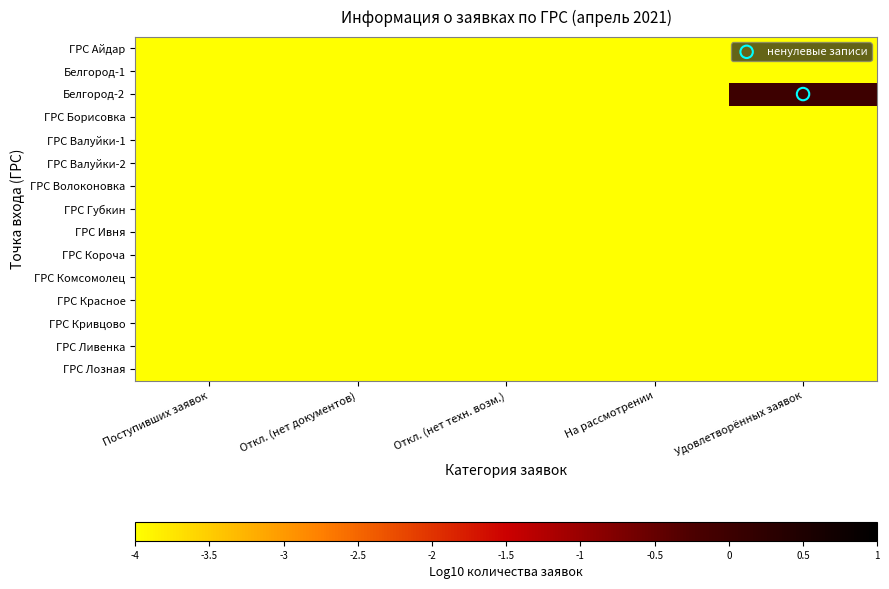

Reading left to right, extract all data points from this chart.

ГРС Айдар: Поступивших заявок=-4.0	Откл. (нет документов)=-4.0	Откл. (нет техн. возм.)=-4.0	На рассмотрении=-4.0	Удовлетворённых заявок=-4.0
Белгород-1: Поступивших заявок=-4.0	Откл. (нет документов)=-4.0	Откл. (нет техн. возм.)=-4.0	На рассмотрении=-4.0	Удовлетворённых заявок=-4.0
Белгород-2: Поступивших заявок=-4.0	Откл. (нет документов)=-4.0	Откл. (нет техн. возм.)=-4.0	На рассмотрении=-4.0	Удовлетворённых заявок=0.0
ГРС Борисовка: Поступивших заявок=-4.0	Откл. (нет документов)=-4.0	Откл. (нет техн. возм.)=-4.0	На рассмотрении=-4.0	Удовлетворённых заявок=-4.0
ГРС Валуйки-1: Поступивших заявок=-4.0	Откл. (нет документов)=-4.0	Откл. (нет техн. возм.)=-4.0	На рассмотрении=-4.0	Удовлетворённых заявок=-4.0
ГРС Валуйки-2: Поступивших заявок=-4.0	Откл. (нет документов)=-4.0	Откл. (нет техн. возм.)=-4.0	На рассмотрении=-4.0	Удовлетворённых заявок=-4.0
ГРС Волоконовка: Поступивших заявок=-4.0	Откл. (нет документов)=-4.0	Откл. (нет техн. возм.)=-4.0	На рассмотрении=-4.0	Удовлетворённых заявок=-4.0
ГРС Губкин: Поступивших заявок=-4.0	Откл. (нет документов)=-4.0	Откл. (нет техн. возм.)=-4.0	На рассмотрении=-4.0	Удовлетворённых заявок=-4.0
ГРС Ивня: Поступивших заявок=-4.0	Откл. (нет документов)=-4.0	Откл. (нет техн. возм.)=-4.0	На рассмотрении=-4.0	Удовлетворённых заявок=-4.0
ГРС Короча: Поступивших заявок=-4.0	Откл. (нет документов)=-4.0	Откл. (нет техн. возм.)=-4.0	На рассмотрении=-4.0	Удовлетворённых заявок=-4.0
ГРС Комсомолец: Поступивших заявок=-4.0	Откл. (нет документов)=-4.0	Откл. (нет техн. возм.)=-4.0	На рассмотрении=-4.0	Удовлетворённых заявок=-4.0
ГРС Красное: Поступивших заявок=-4.0	Откл. (нет документов)=-4.0	Откл. (нет техн. возм.)=-4.0	На рассмотрении=-4.0	Удовлетворённых заявок=-4.0
ГРС Кривцово: Поступивших заявок=-4.0	Откл. (нет документов)=-4.0	Откл. (нет техн. возм.)=-4.0	На рассмотрении=-4.0	Удовлетворённых заявок=-4.0
ГРС Ливенка: Поступивших заявок=-4.0	Откл. (нет документов)=-4.0	Откл. (нет техн. возм.)=-4.0	На рассмотрении=-4.0	Удовлетворённых заявок=-4.0
ГРС Лозная: Поступивших заявок=-4.0	Откл. (нет документов)=-4.0	Откл. (нет техн. возм.)=-4.0	На рассмотрении=-4.0	Удовлетворённых заявок=-4.0